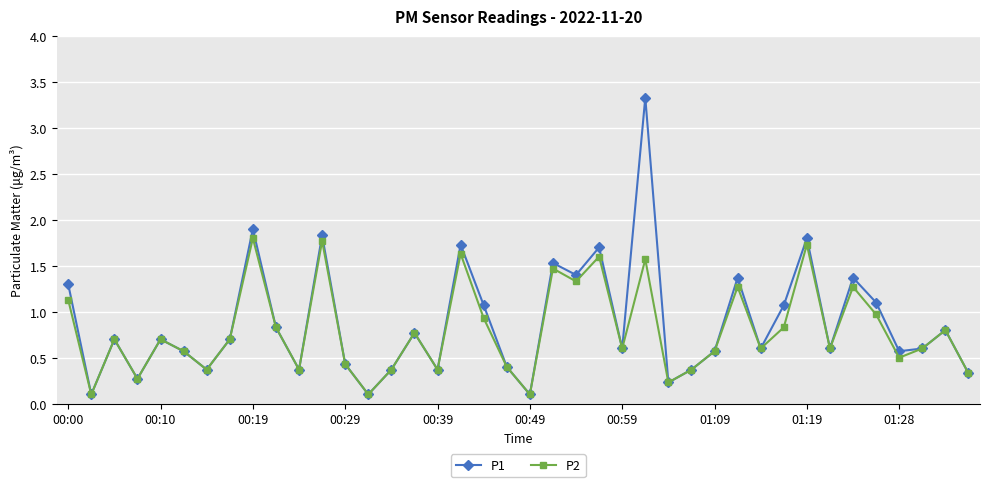

List the series in order of their peak value, lowest first.

P2, P1